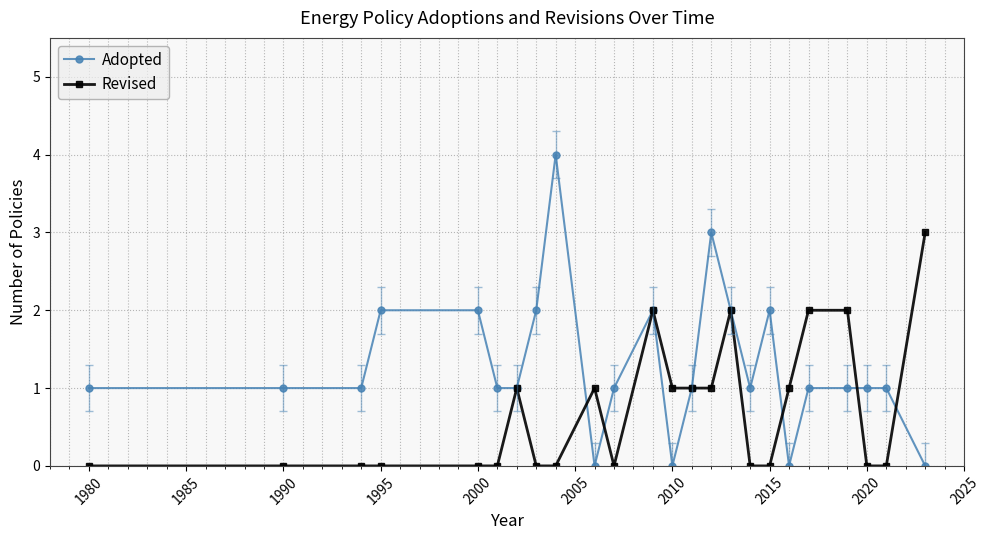

How many categories are shown in the chart?

24